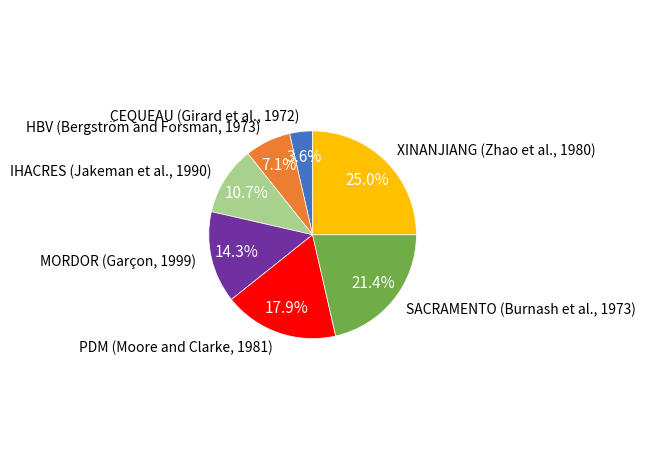

Is the sum of IHACRES (Jakeman et al., 1990) and XINANJIANG (Zhao et al., 1980) greater than half?

No